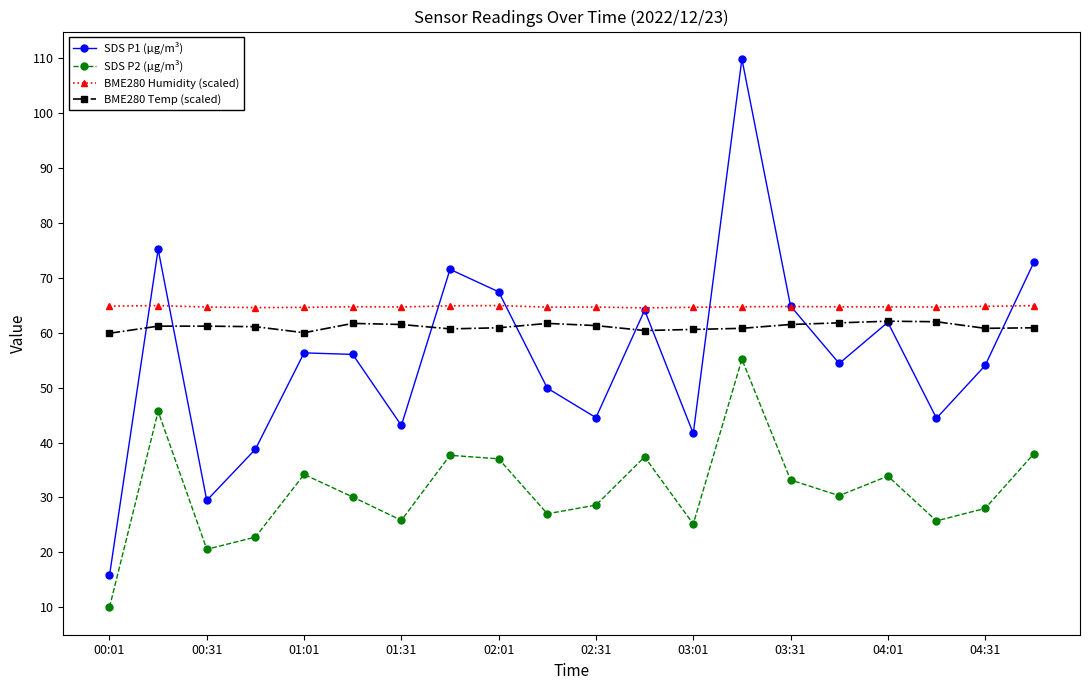

True or false: SDS P2 (µg/m³) has more than 0 interior local peaks.

True